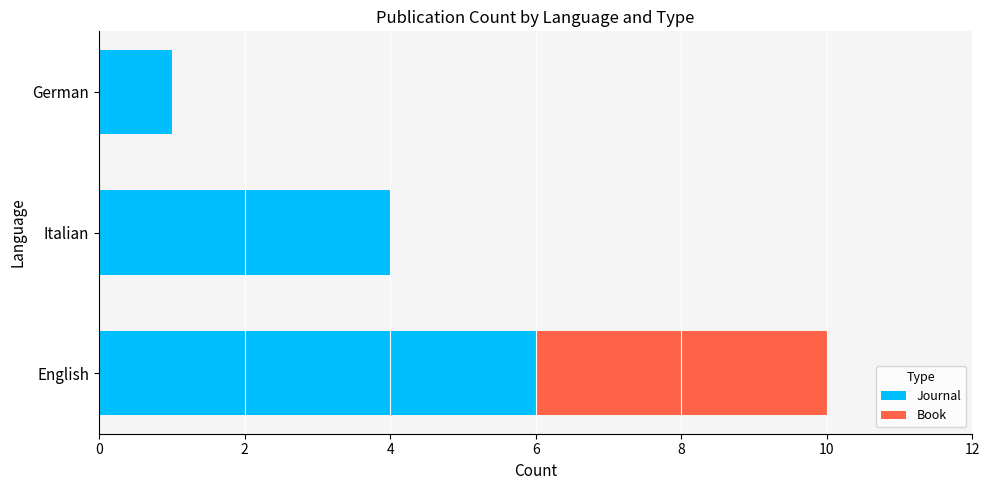

What is the maximum value for Journal?

6